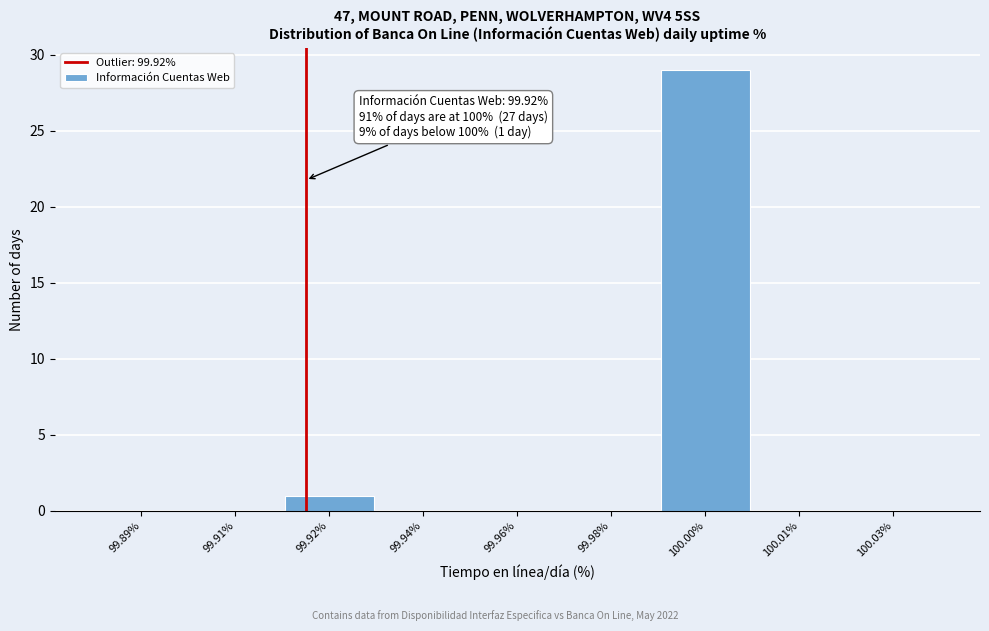

Reading left to right, what are all the values shown in this chart?

99.89%=0	99.91%=0	99.92%=1	99.94%=0	99.96%=0	99.98%=0	100.00%=29	100.01%=0	100.03%=0